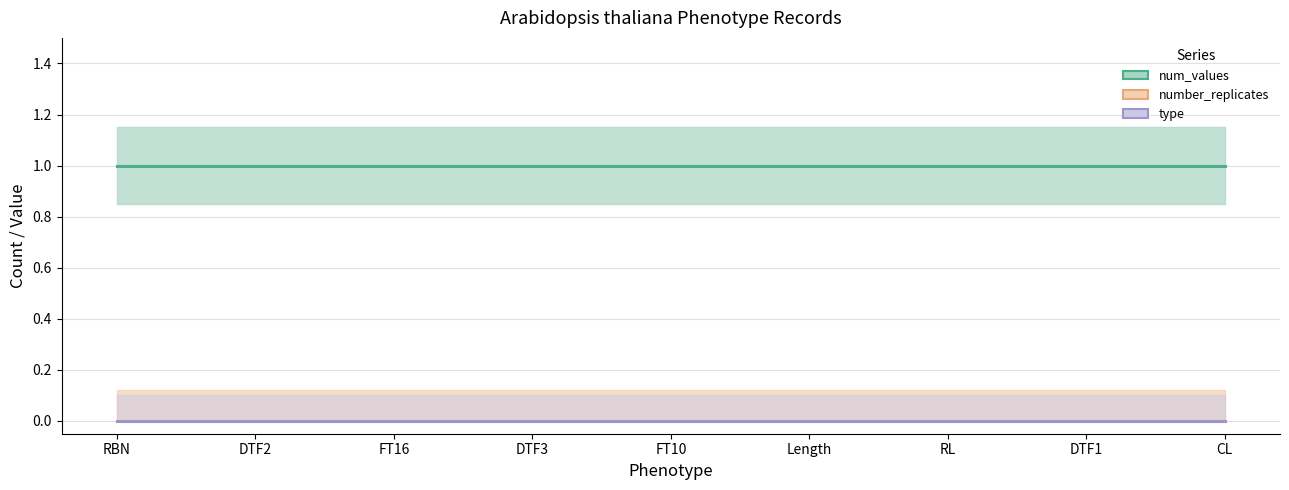

At 703
DTF1, list the series in order from largest to smallest.

num_values, number_replicates, type_numeric